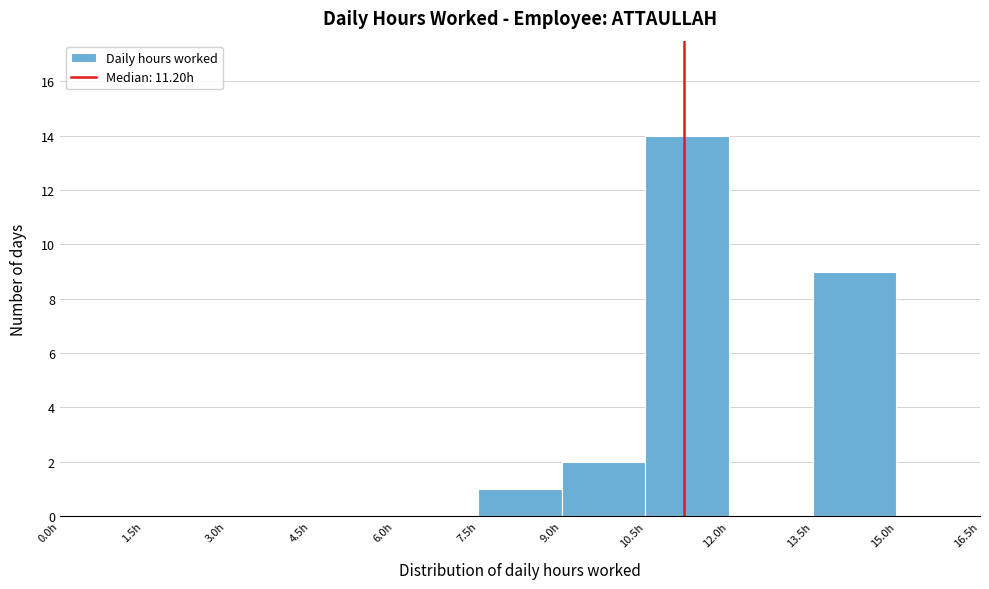

How tall is the bar that spans 13.5 to 15.0 on the x-axis? Neither the bar edges nor the heights are printed on the chart, so give them approximately, as read against the axes.

9